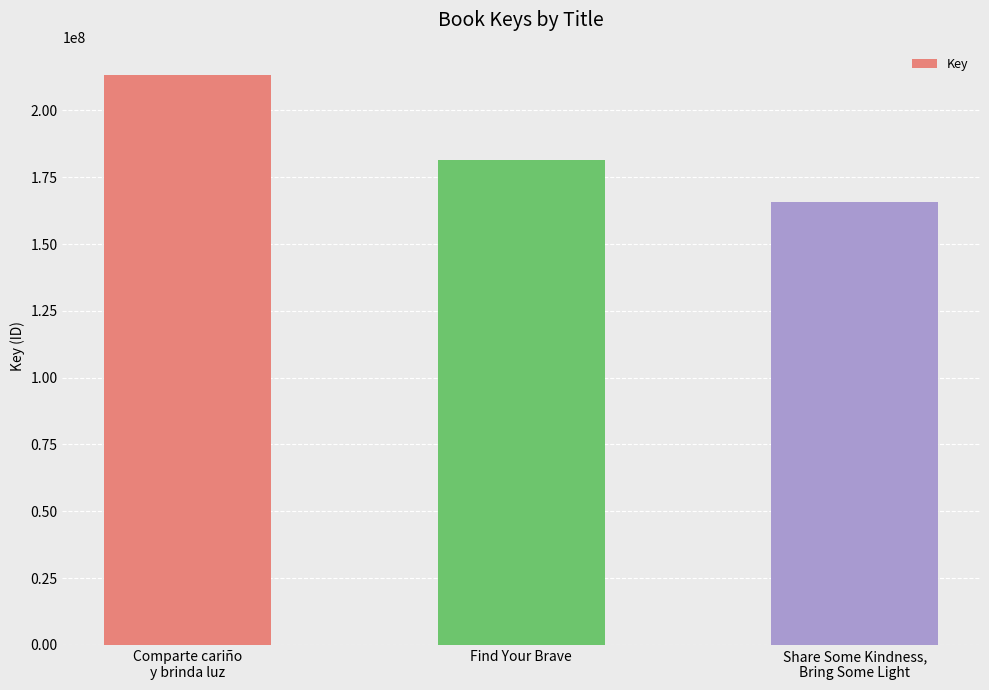

Reading right to left, transcribe all the data shown in this chart.

Share Some Kindness,
Bring Some Light=165726633	Find Your Brave=181384127	Comparte cariño
y brinda luz=213113408